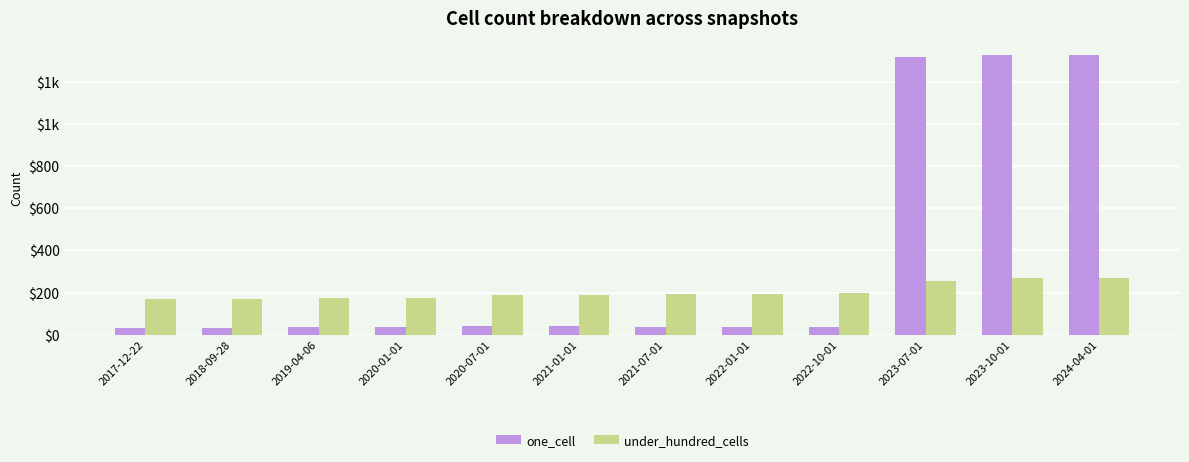

Where is one_cell nearest to the value 678?

2020-07-01